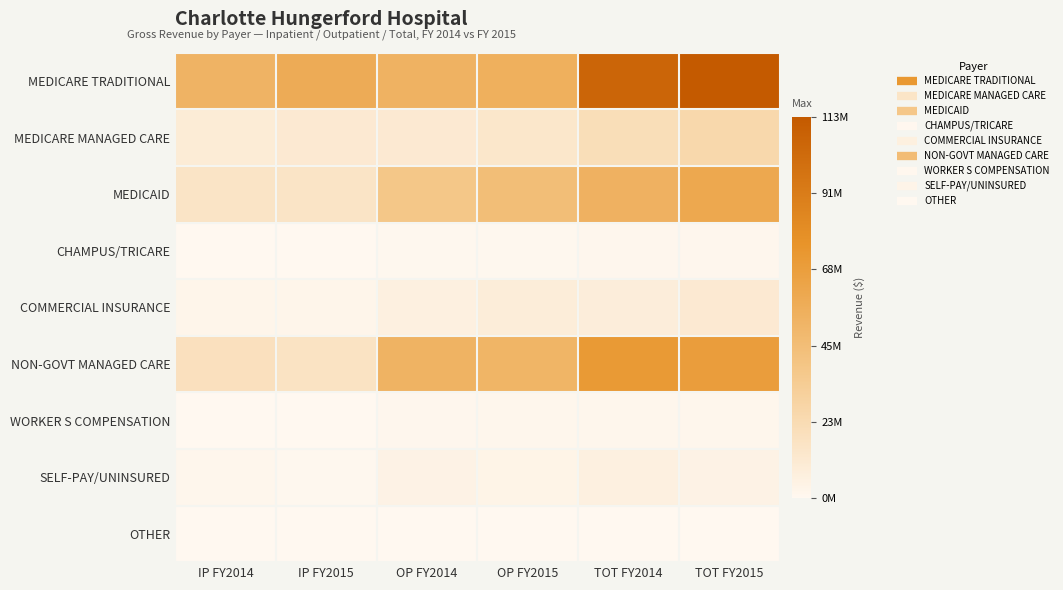

Which series changed the most between IP FY2015 and OP FY2015?

NON-GOVT MANAGED CARE